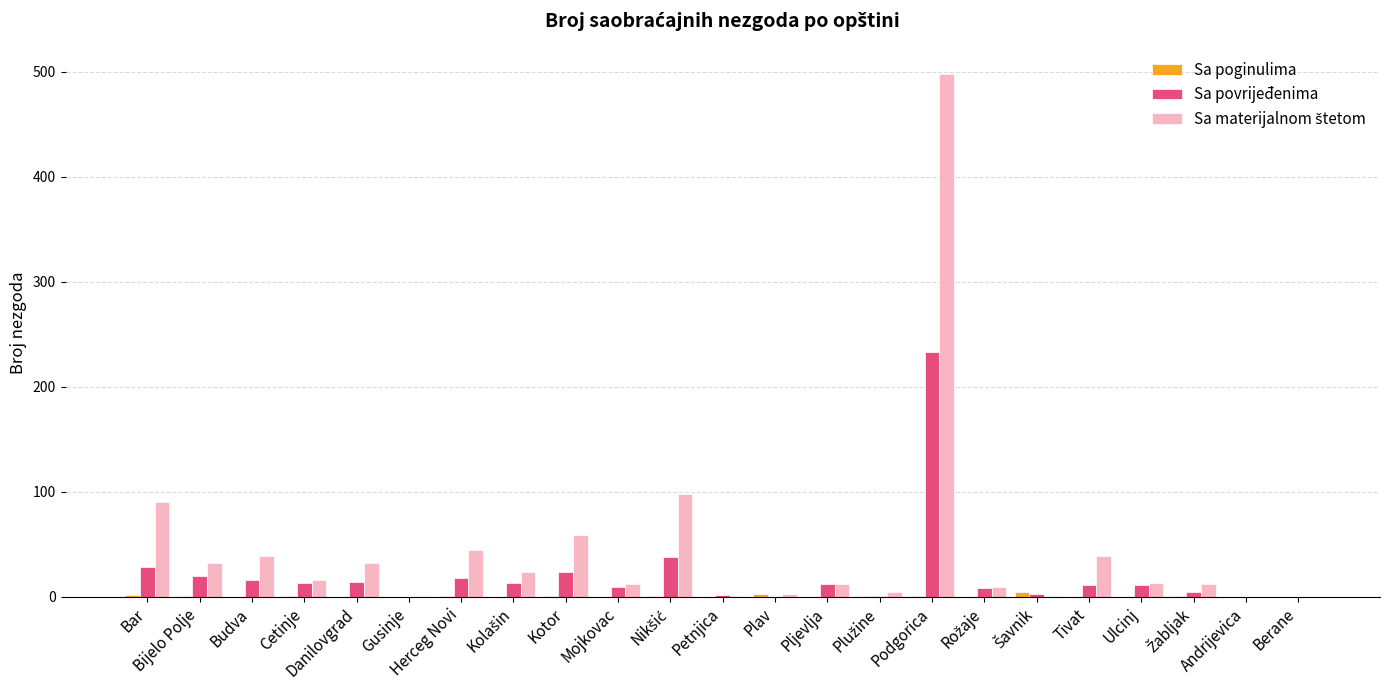

At which category is the sum across all series the highest?

Podgorica